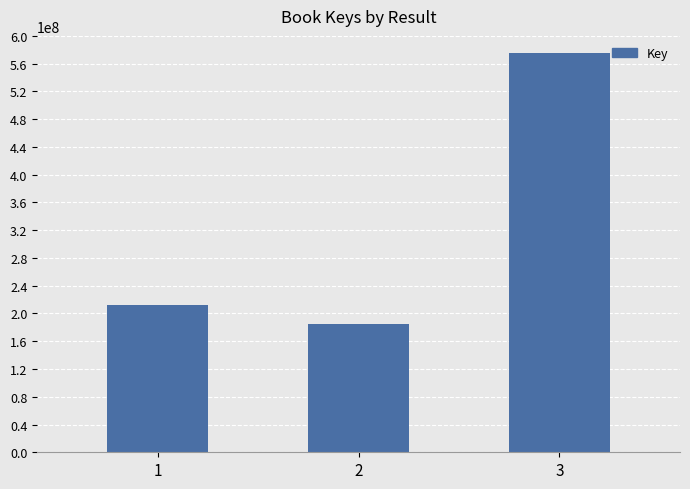

At which category does the chart reach its peak across all series?

3